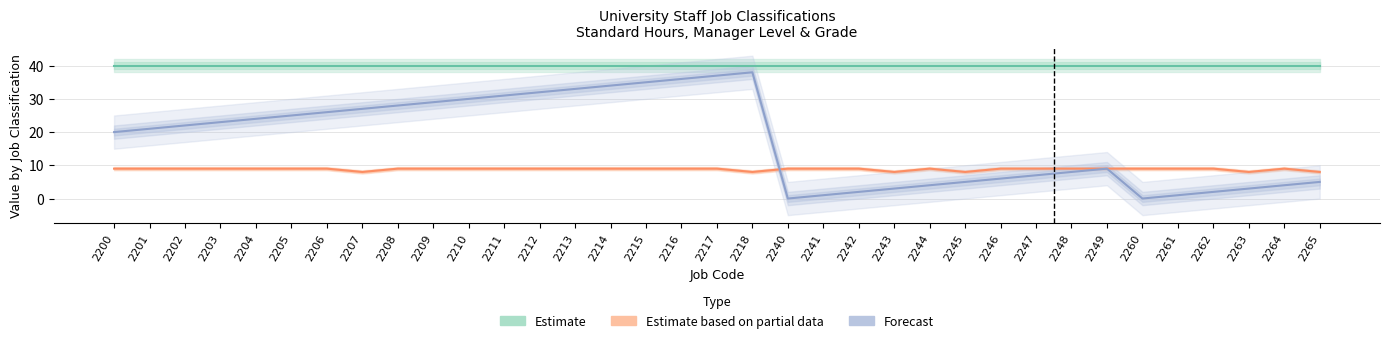

Reading left to right, extract all data points from this chart.

Estimate: 40	40	40	40	40	40	40	40	40	40	40	40	40	40	40	40	40	40	40	40	40	40	40	40	40	40	40	40	40	40	40	40	40	40	40
Estimate based on partial data: 9	9	9	9	9	9	9	8	9	9	9	9	9	9	9	9	9	9	8	9	9	9	8	9	8	9	9	9	9	9	9	9	8	9	8
Forecast: 20	21	22	23	24	25	26	27	28	29	30	31	32	33	34	35	36	37	38	0	1	2	3	4	5	6	7	8	9	0	1	2	3	4	5